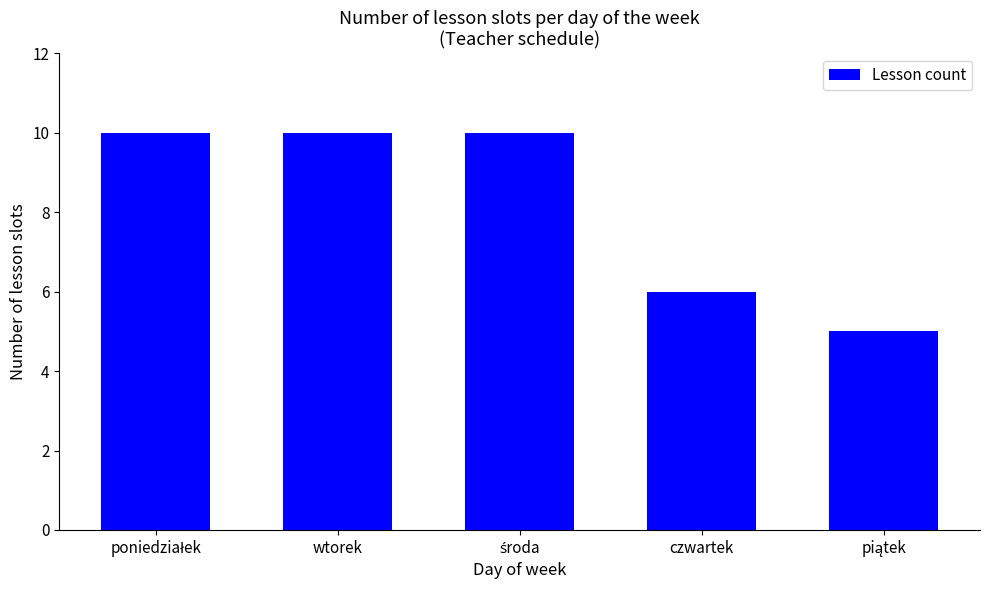

What position from the right is wtorek?

4